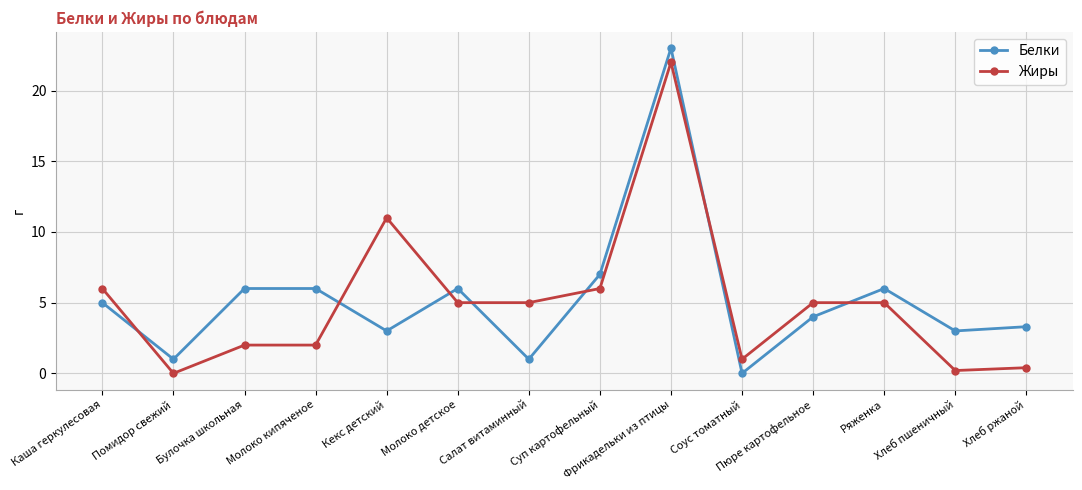

Does the chart have visible grid lines?

Yes